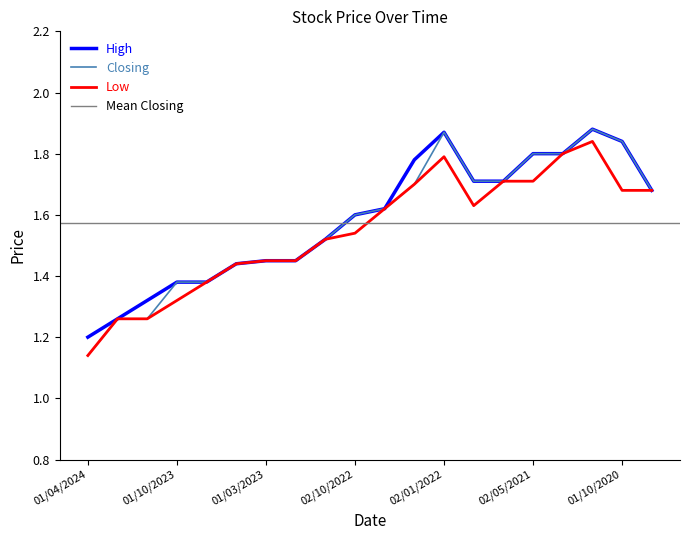

True or false: Closing and High cross at least once.

False